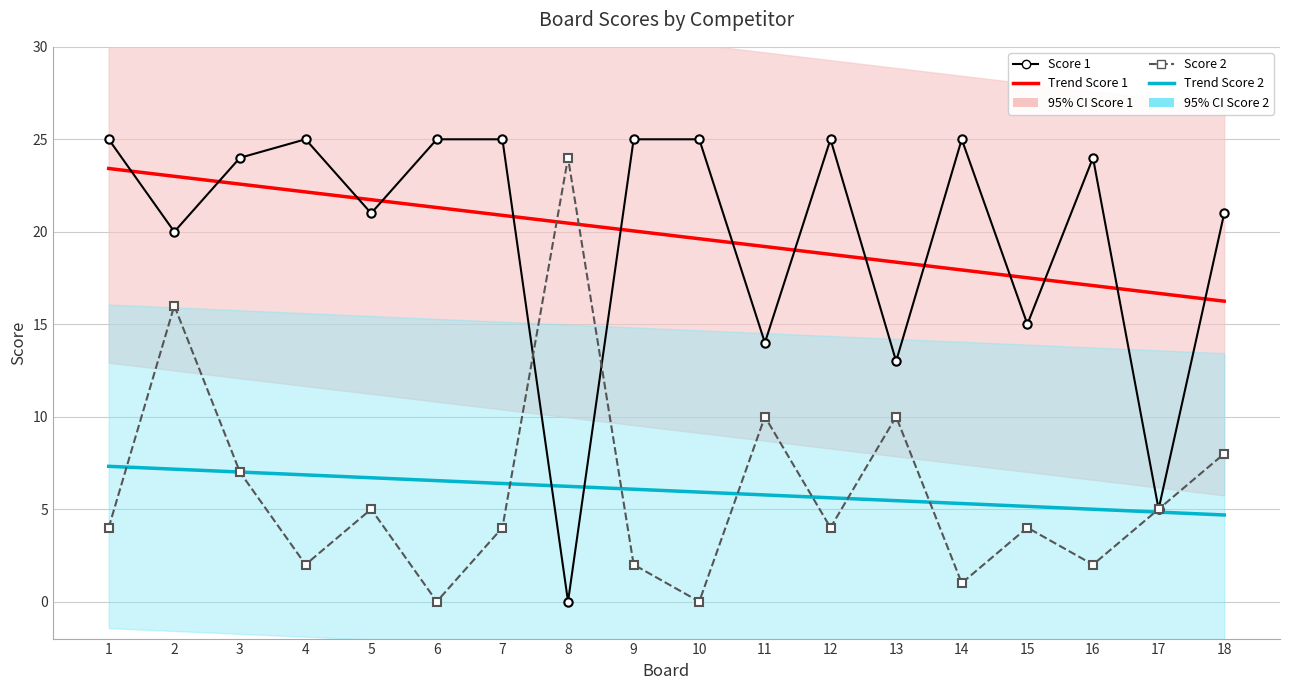

At which category is the sum across all series the highest?

2